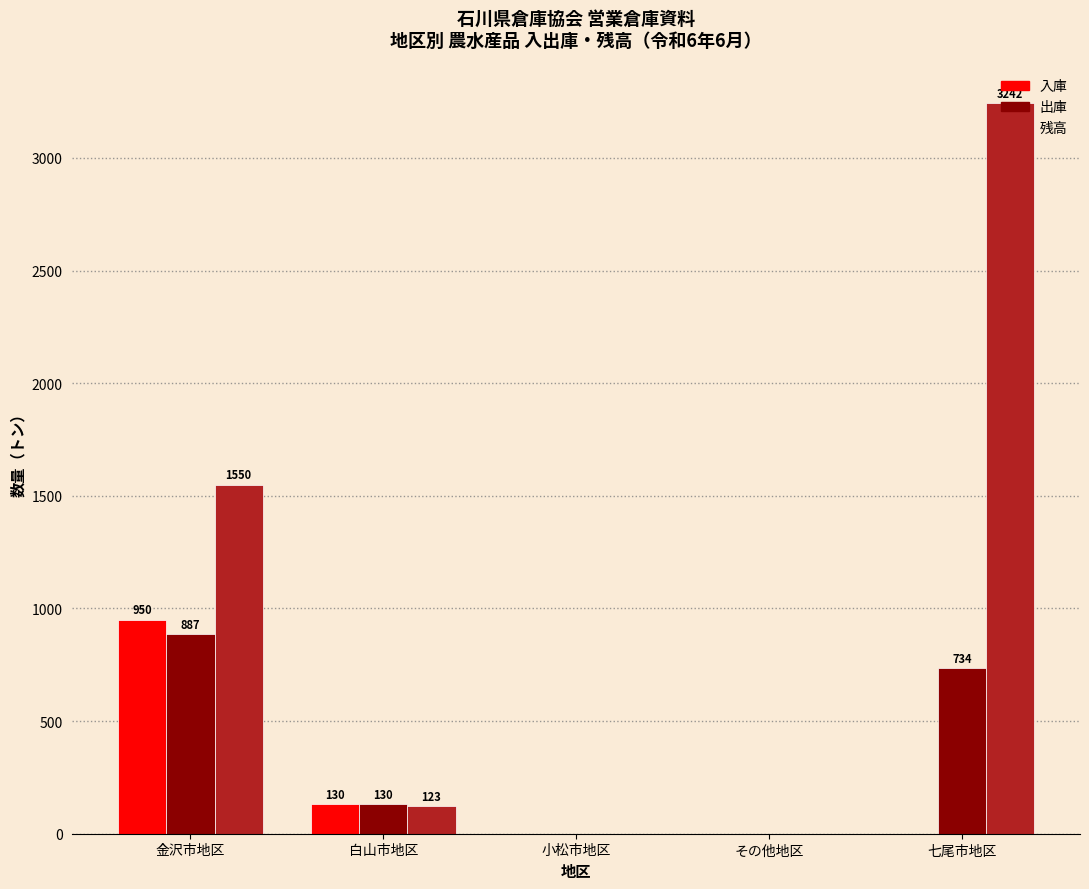

At which category is the sum across all series the highest?

七尾市地区